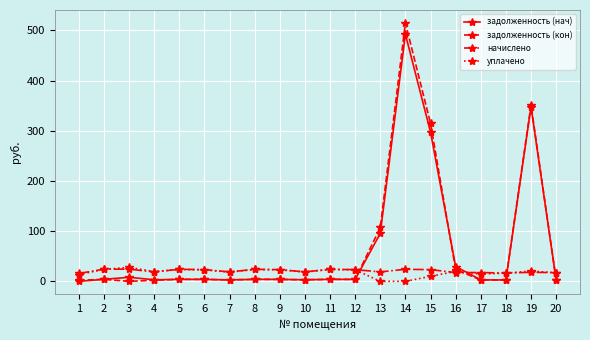

How many values in the задолженность (кон) series are below 3?

7